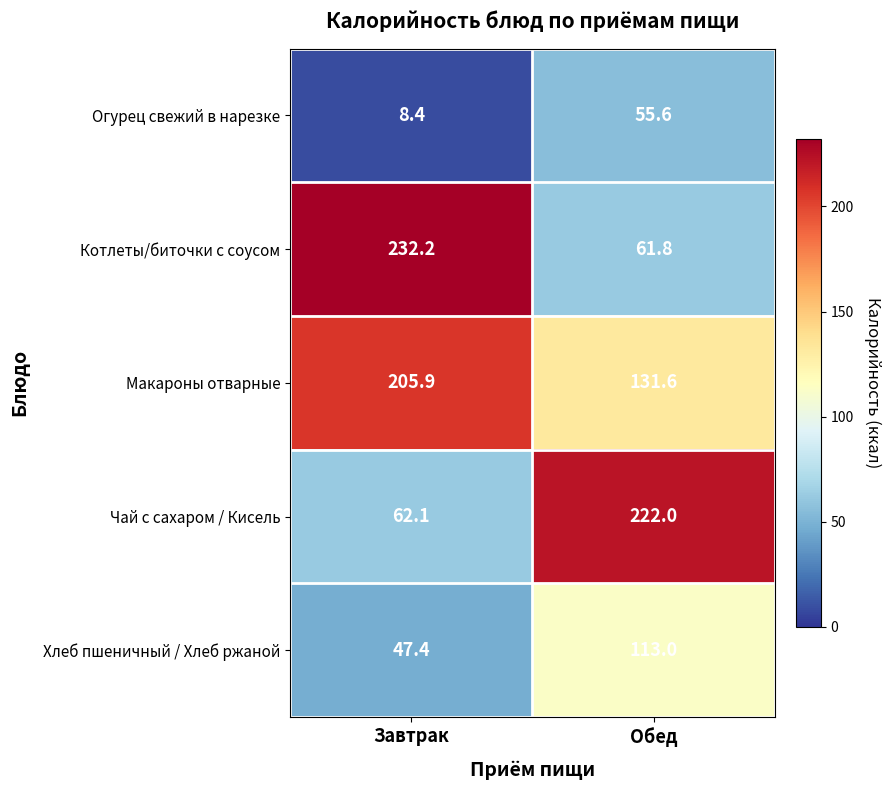

What is the lowest value of the Чай с сахаром / Кисель series?

62.1